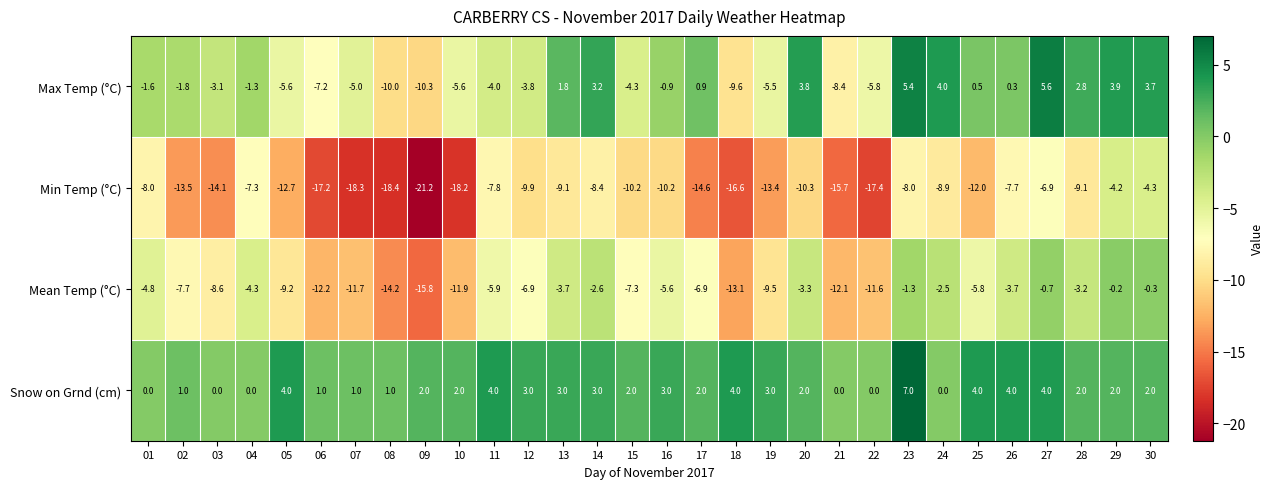

What is the total value across all series at 03?

-25.8